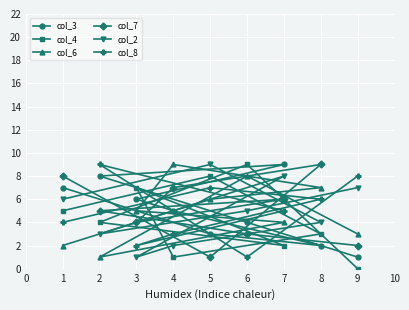

What is the maximum value shown in the chart?

9